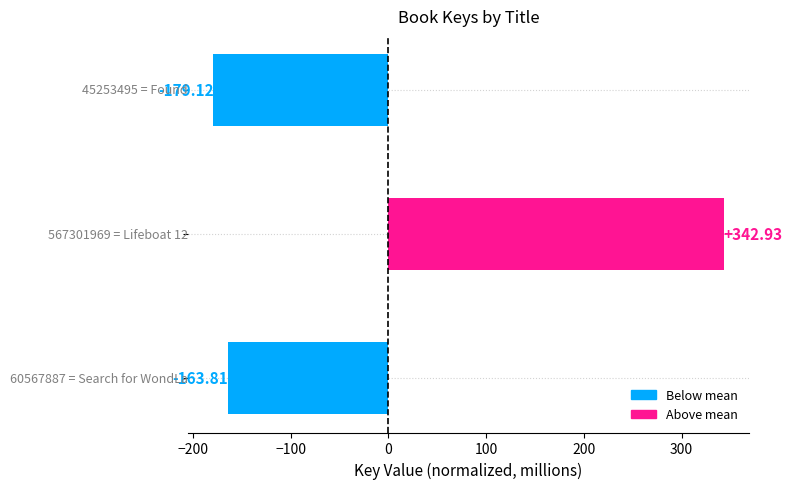

Are the bars grouped side by side (vs. stacked)?

No